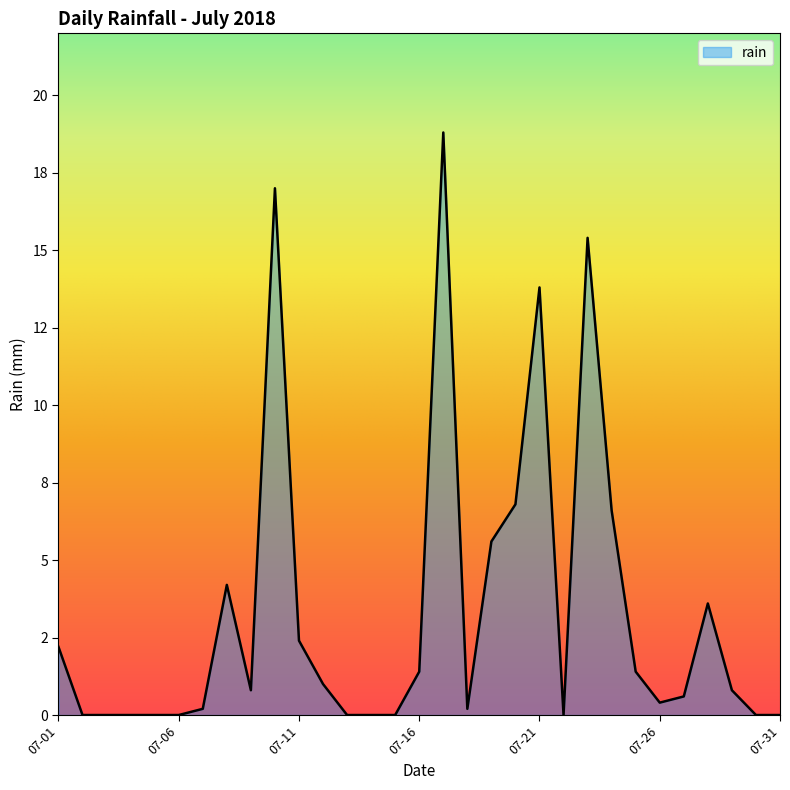

What is the average value?

3.3